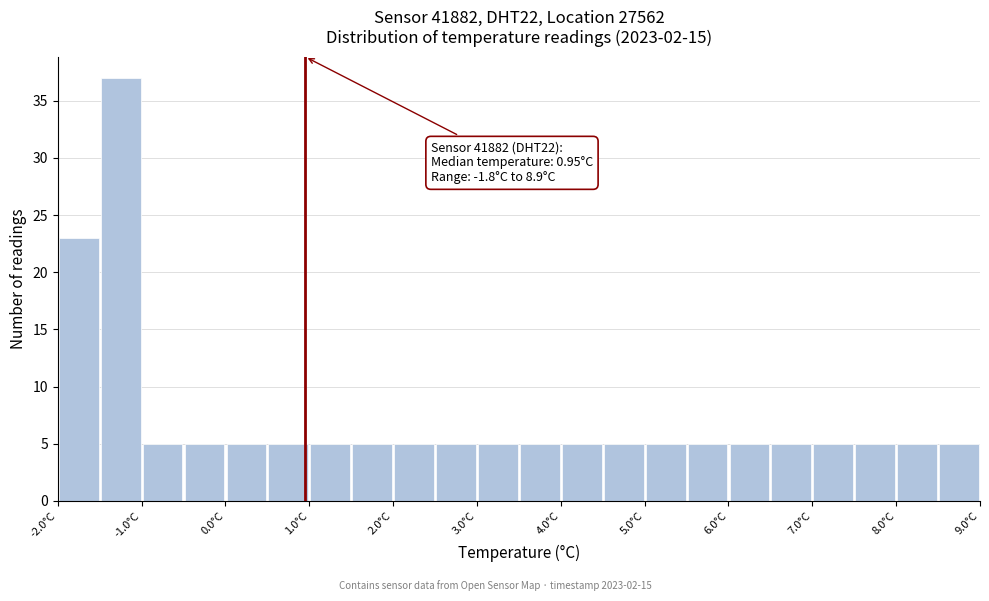

Over which range of the x-axis is the bar tallest?

-1.5 to -1.0